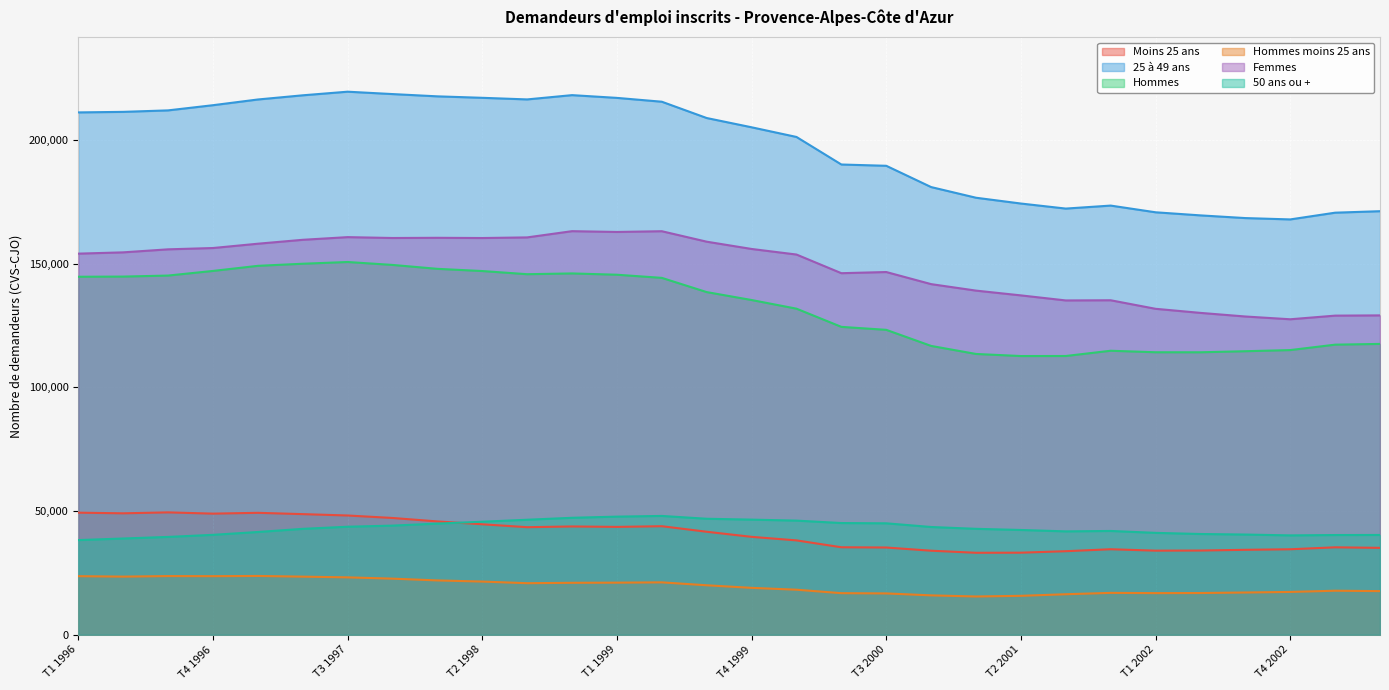

What is the sum of the 50 ans ou + values at T3 1998 and T4 2000?

90010